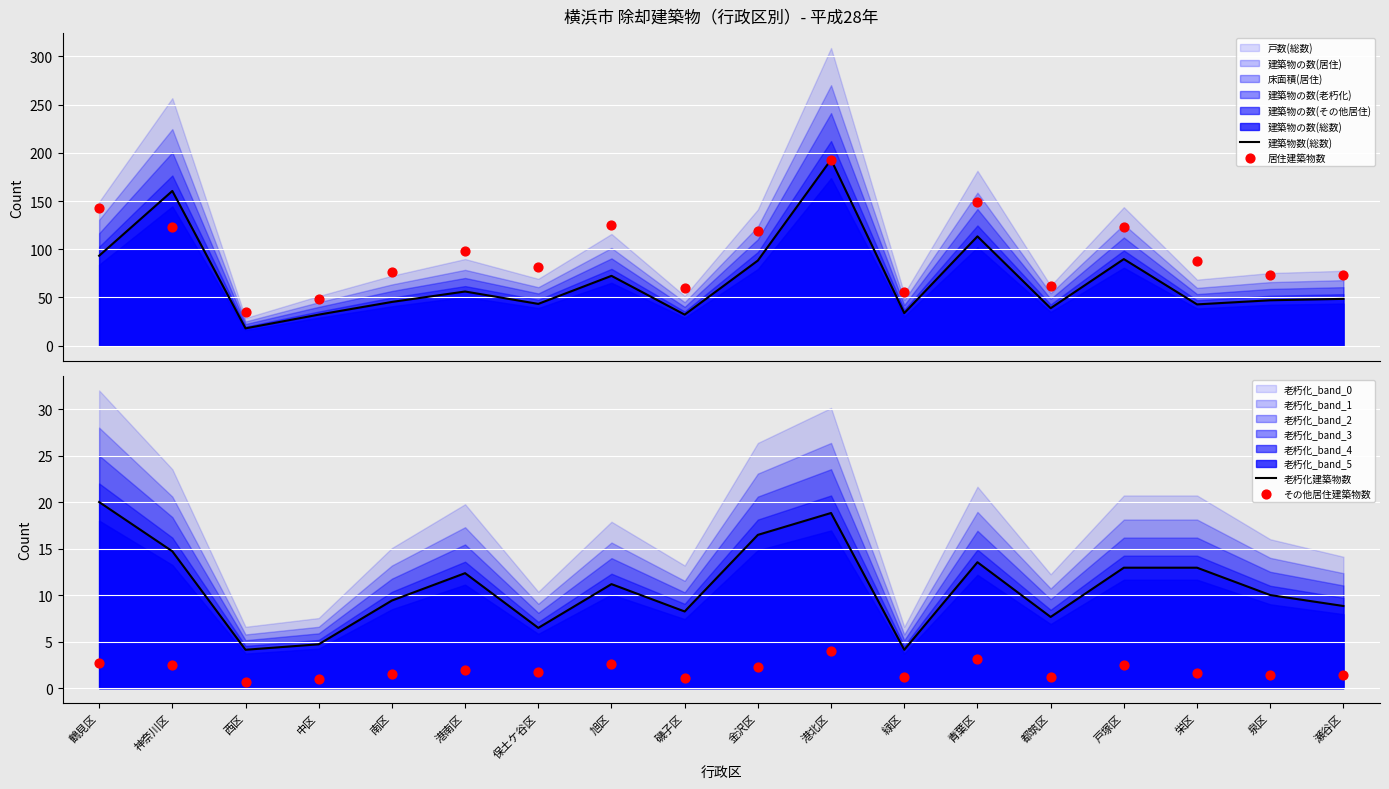

What is the lowest value of the 建築物数(総数) series?

17.9